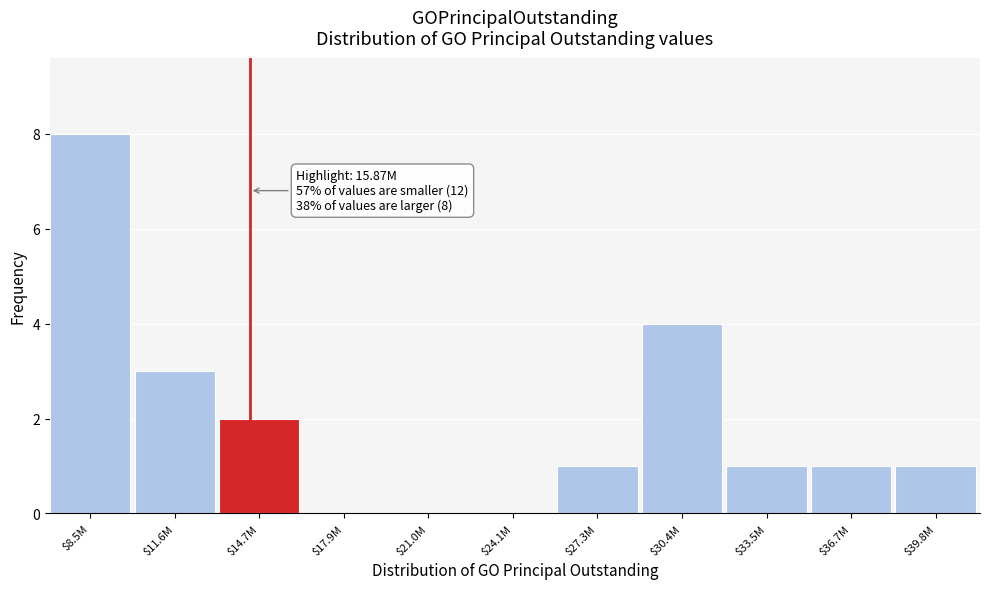

Which label corresponds to the largest value in the chart?

$8.5M